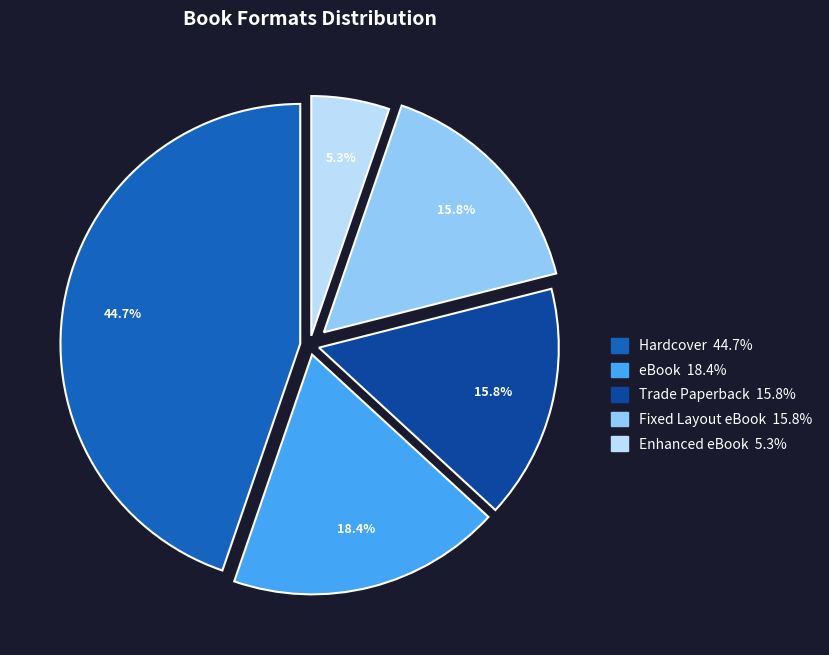

Is there a majority slice in this chart?

No